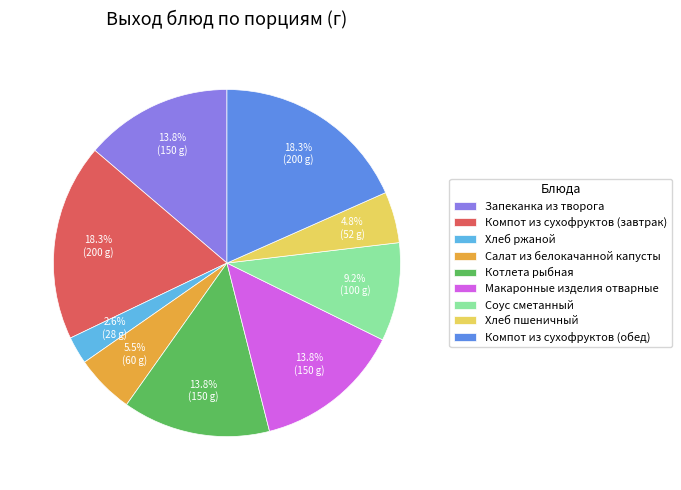

Which has a higher value, Компот из сухофруктов (обед) or Соус сметанный?

Компот из сухофруктов (обед)